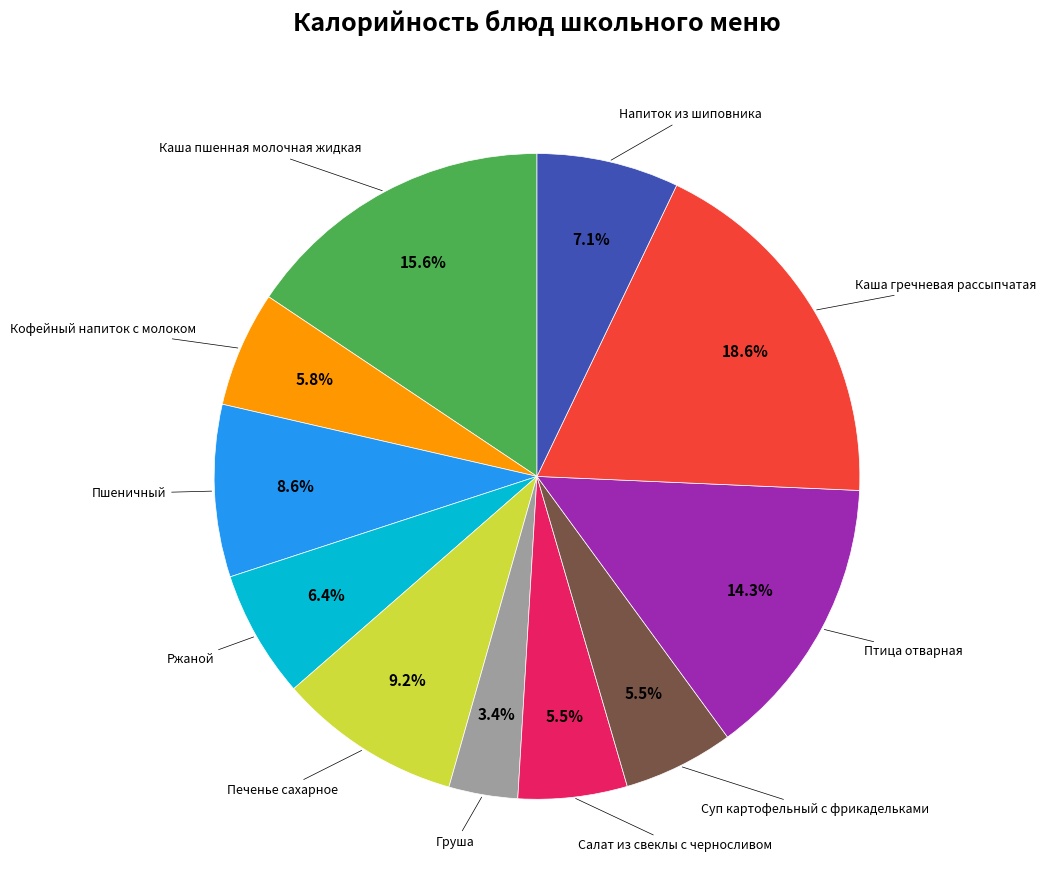

Is there any slice that represents more than half of the pie?

No